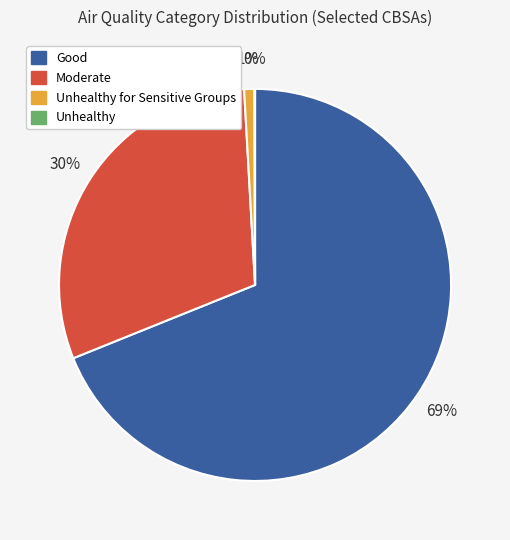

To the nearest percent, what is the average slice percentage?

25%